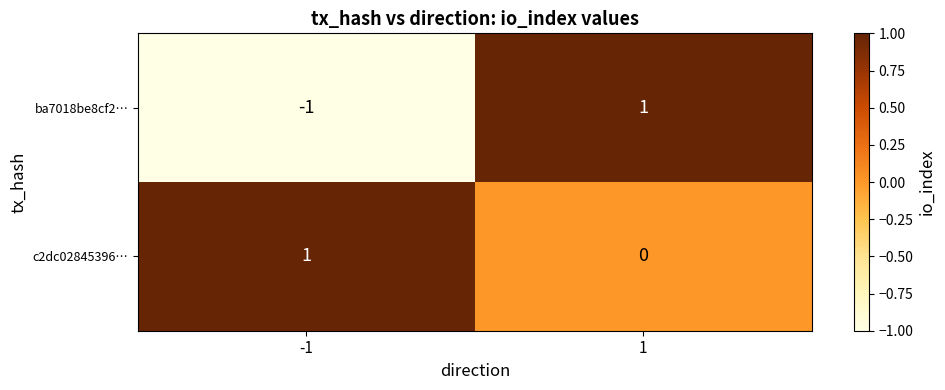

Is the value of c2dc02845396… at 1 greater than the value of ba7018be8cf2… at -1?

Yes